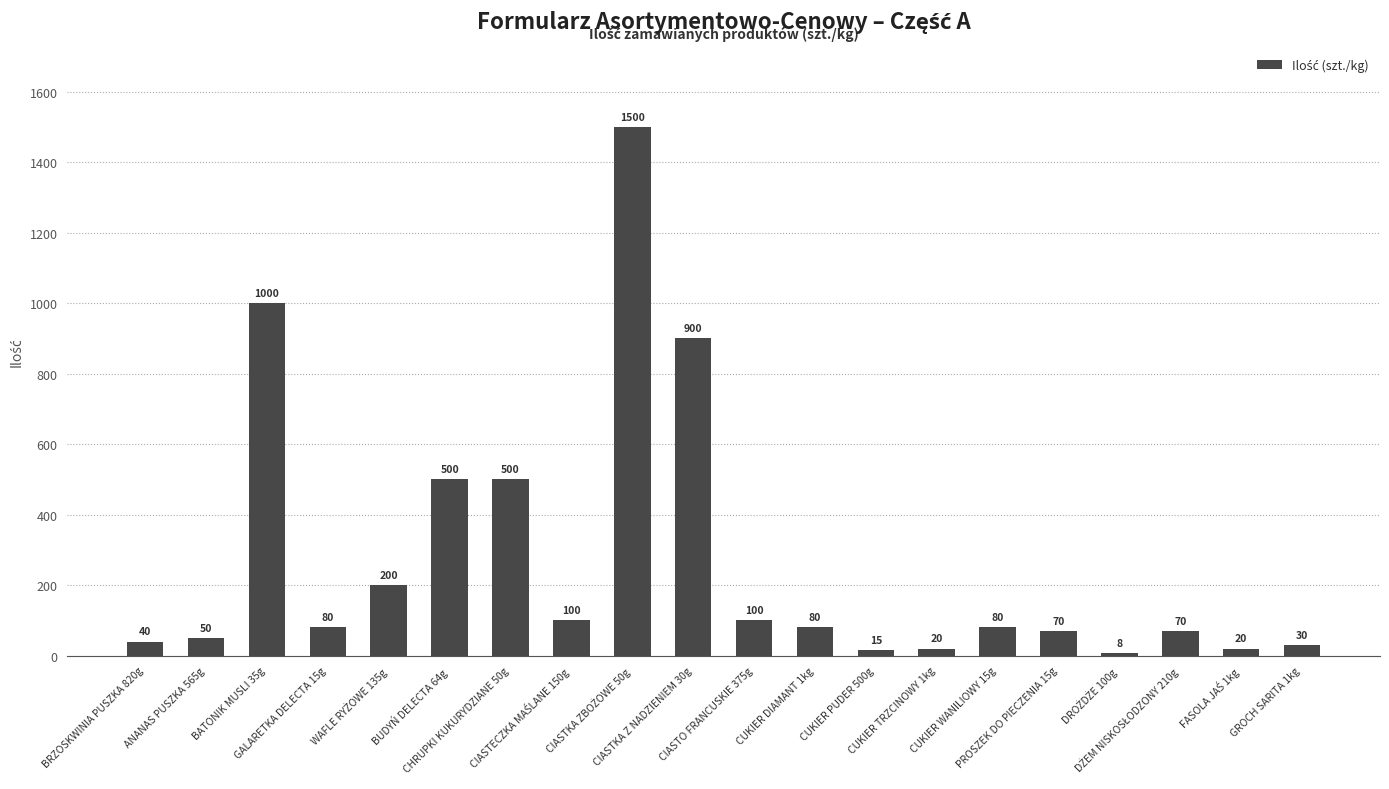

What is the label of the 8th bar from the right?

CUKIER PUDER 500g